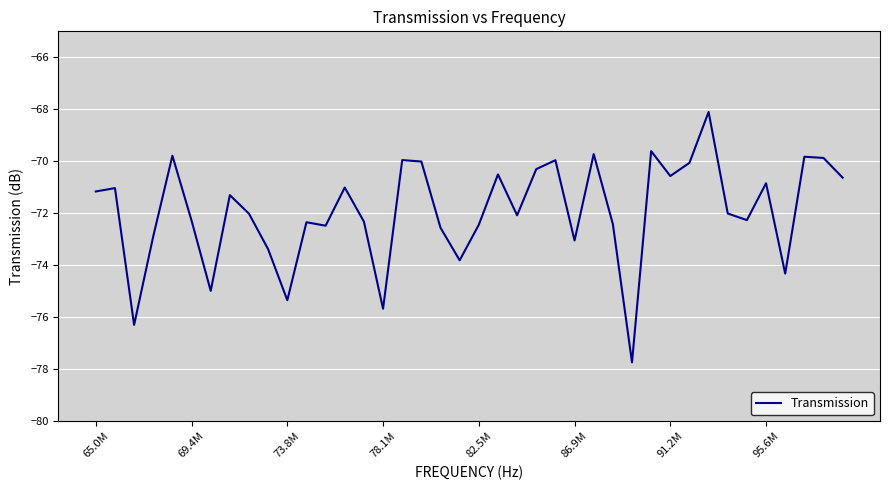

What is the maximum value shown in the chart?

-68.1